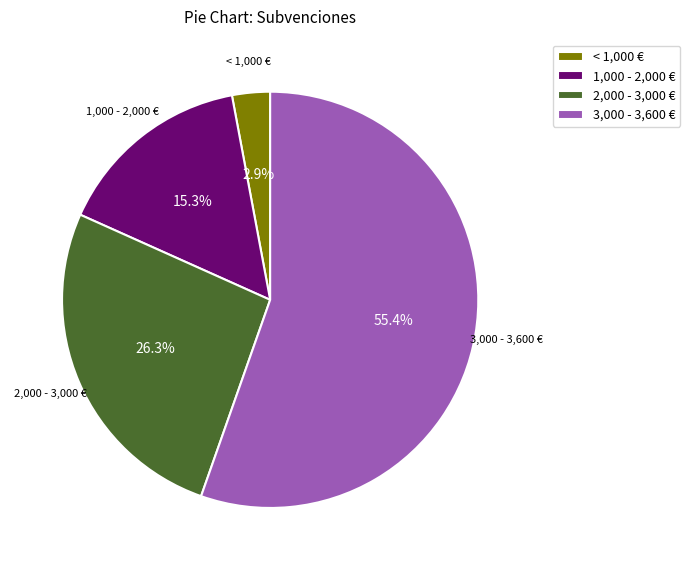

Rank the categories by value from highest to lowest.

3,000 - 3,600 €, 2,000 - 3,000 €, 1,000 - 2,000 €, < 1,000 €